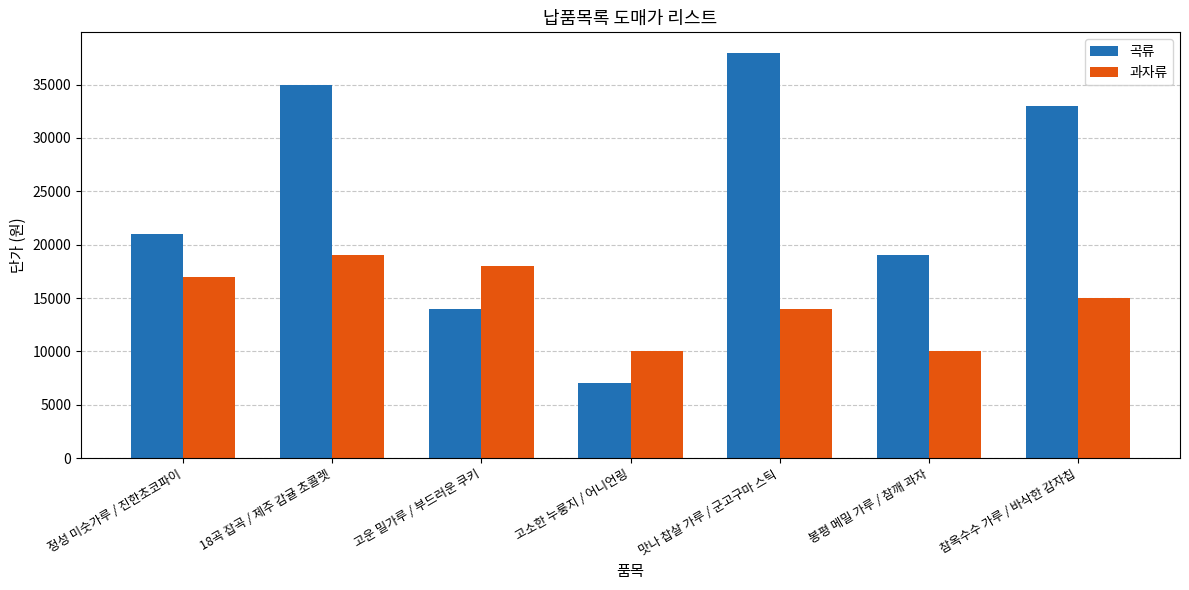

How many bars are there in each group?

2